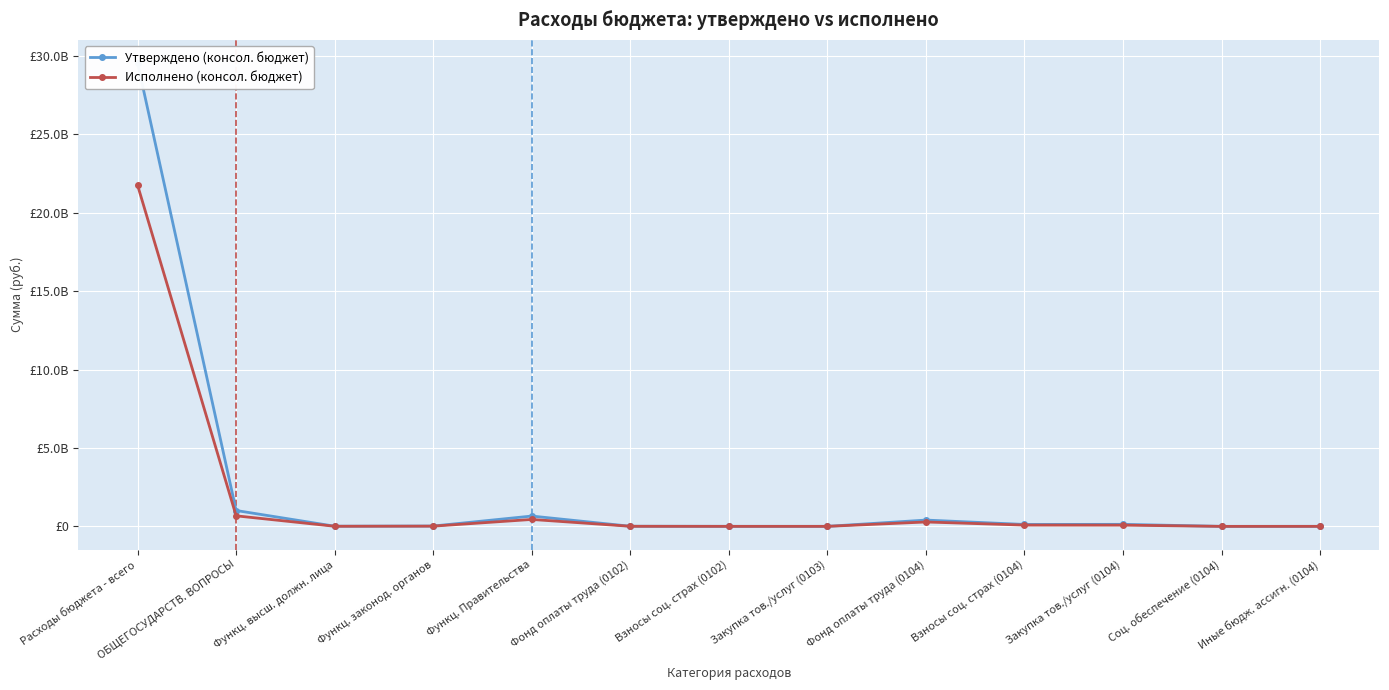

What is the label of the 9th point from the left?

Фонд оплаты труда (0104)